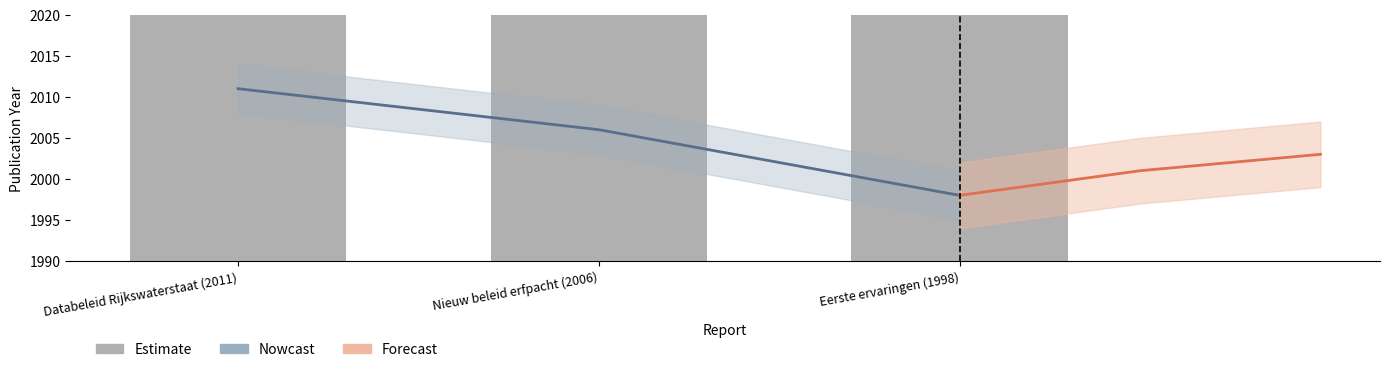

Reading right to left, what are all the values shown in this chart?

1998	2006	2011